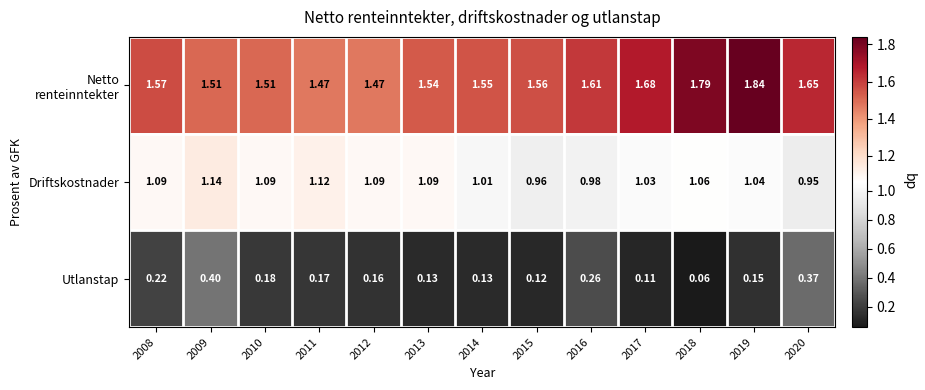

Count the number of data series in this chart.

3